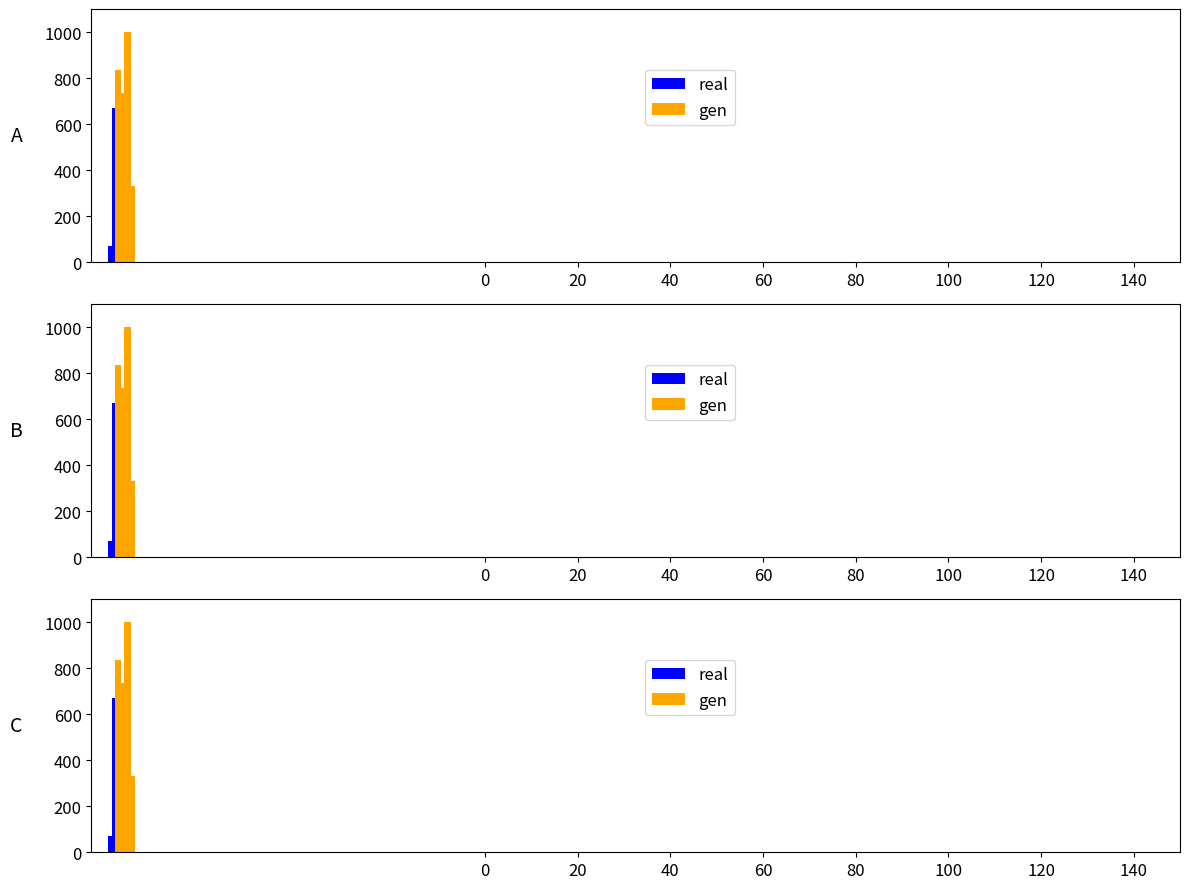

How many categories are shown in the chart?

4